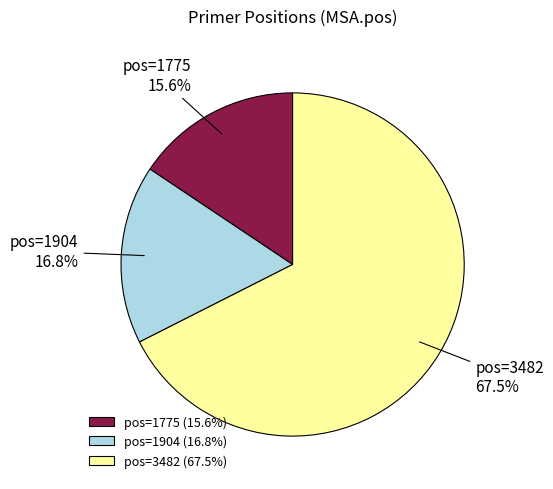

Which slice is the largest?

pos=3482 (67.5%)